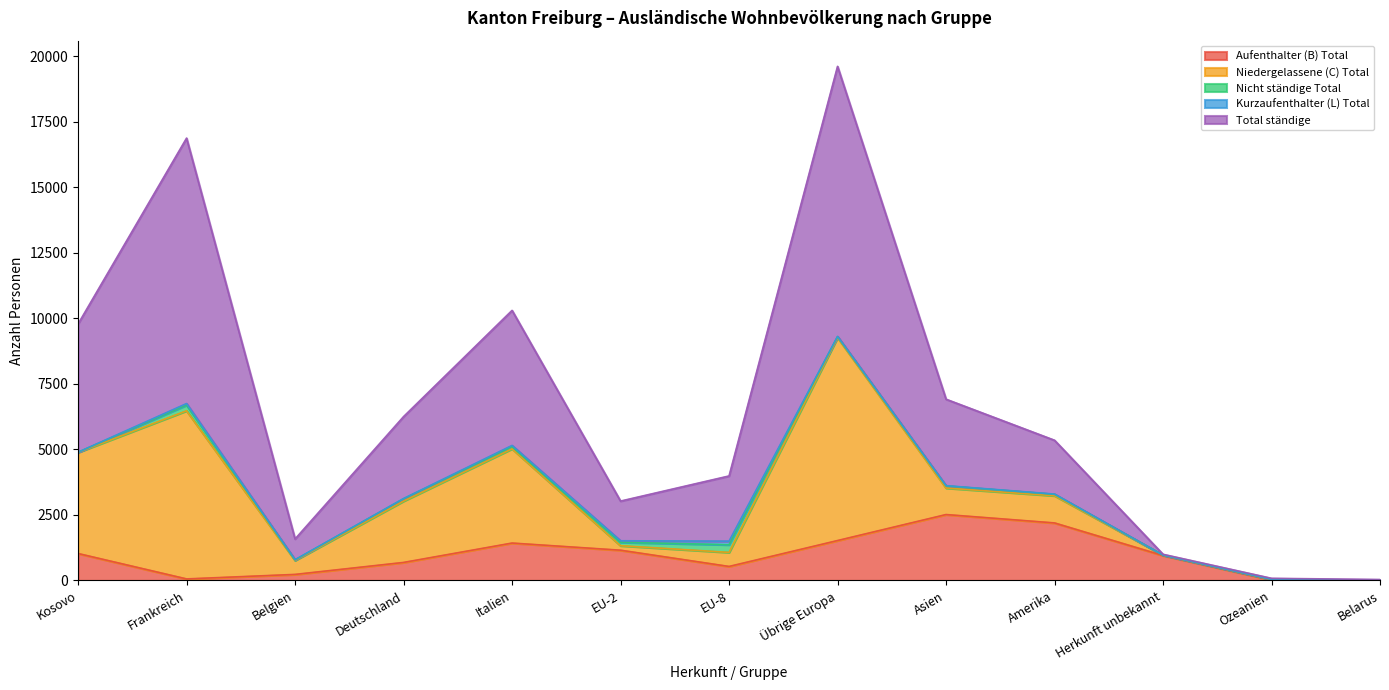

List the series in order of their peak value, lowest first.

Kurzaufenthalter (L) Total, Nicht ständige Total, Aufenthalter (B) Total, Niedergelassene (C) Total, Total ständige